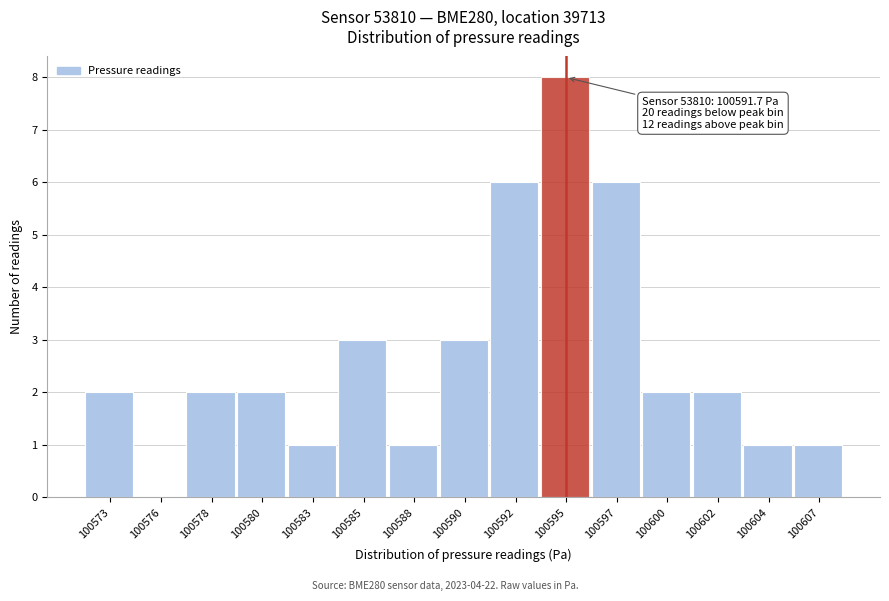

Reading left to right, what are all the values shown in this chart?

100573=2	100576=0	100578=2	100580=2	100583=1	100585=3	100588=1	100590=3	100592=6	100595=8	100597=6	100600=2	100602=2	100604=1	100607=1